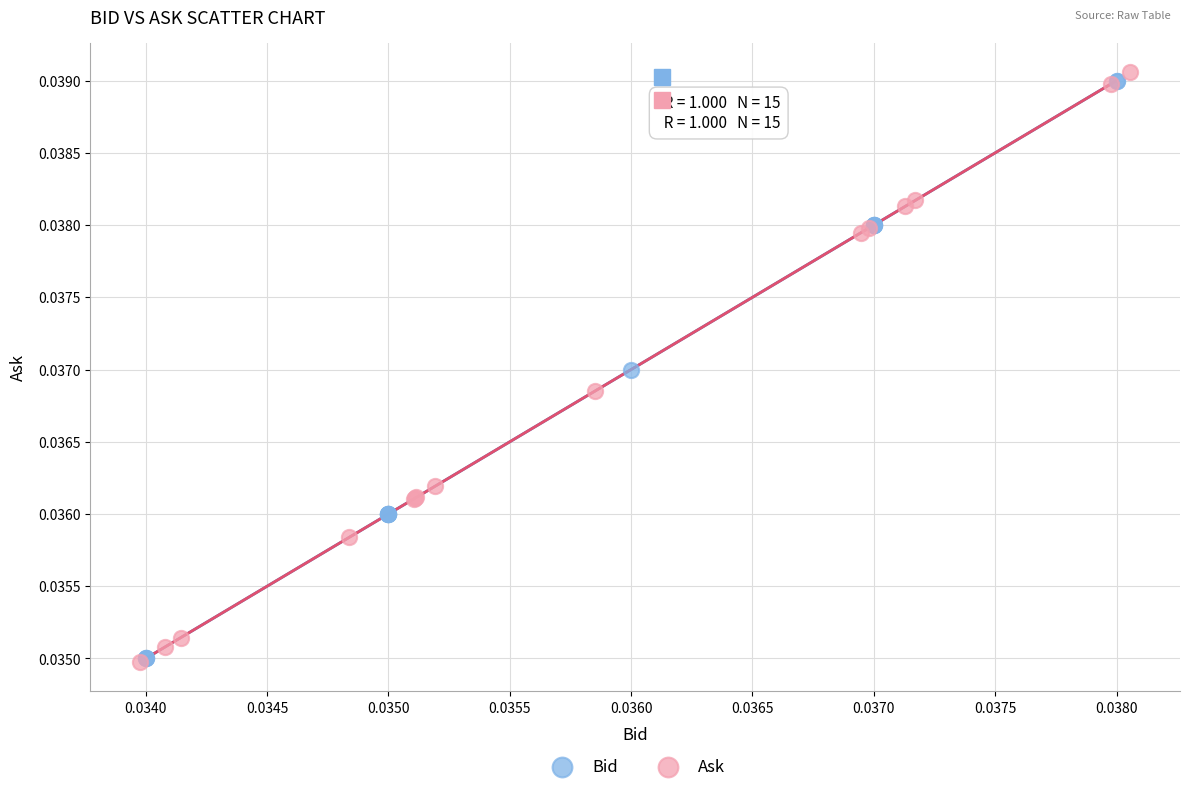

What are all the series names shown in the legend?

Bid, Ask